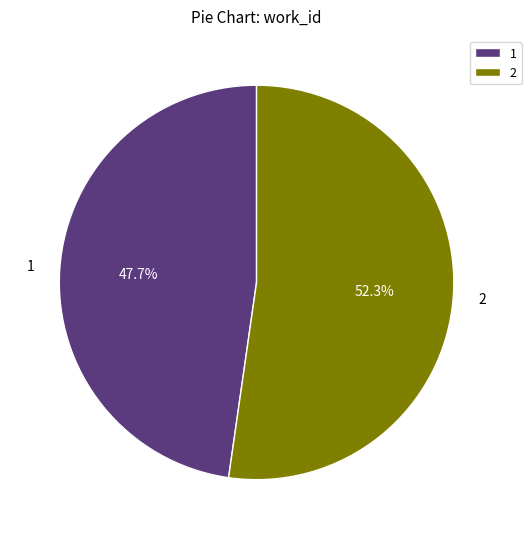

Approximately how many times larger is the value at 1 compared to 2?

0.9